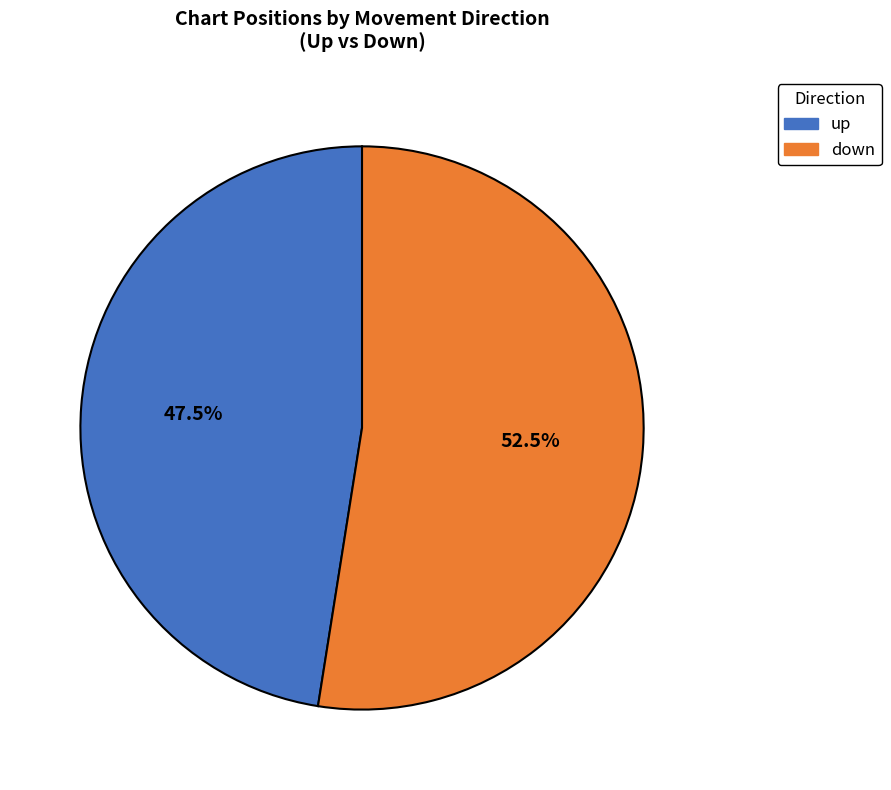

What is the ratio of the value at up to the value at down?

0.9